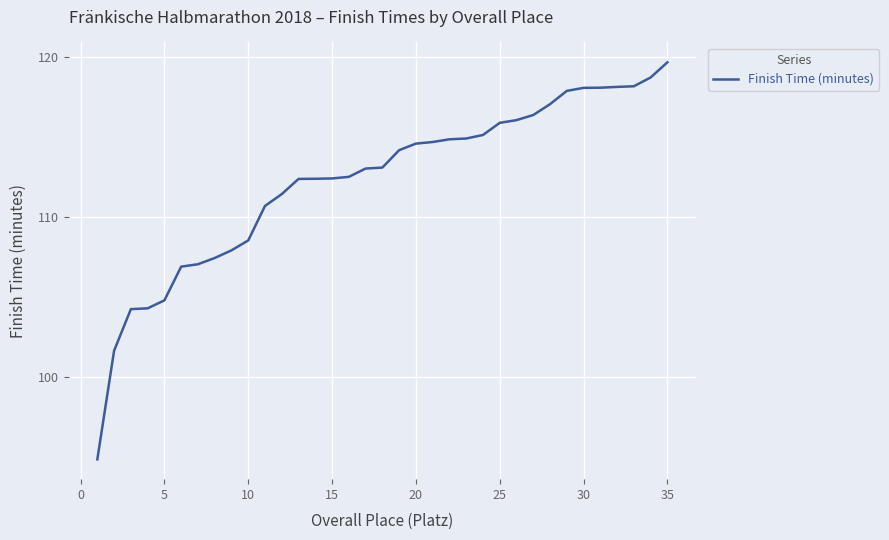

What is the minimum value shown in the chart?

94.8